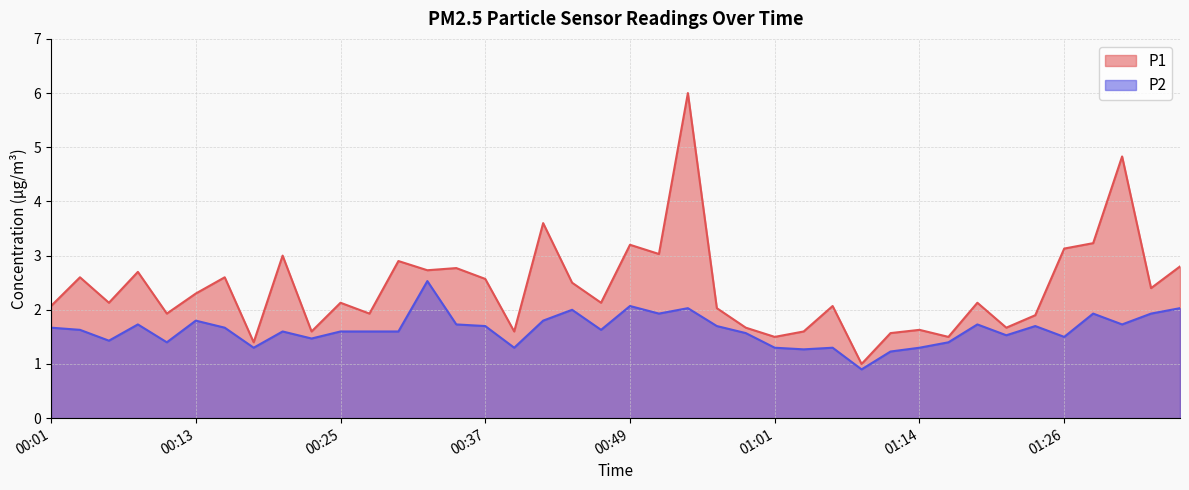

True or false: P2 and P1 cross at least once.

False